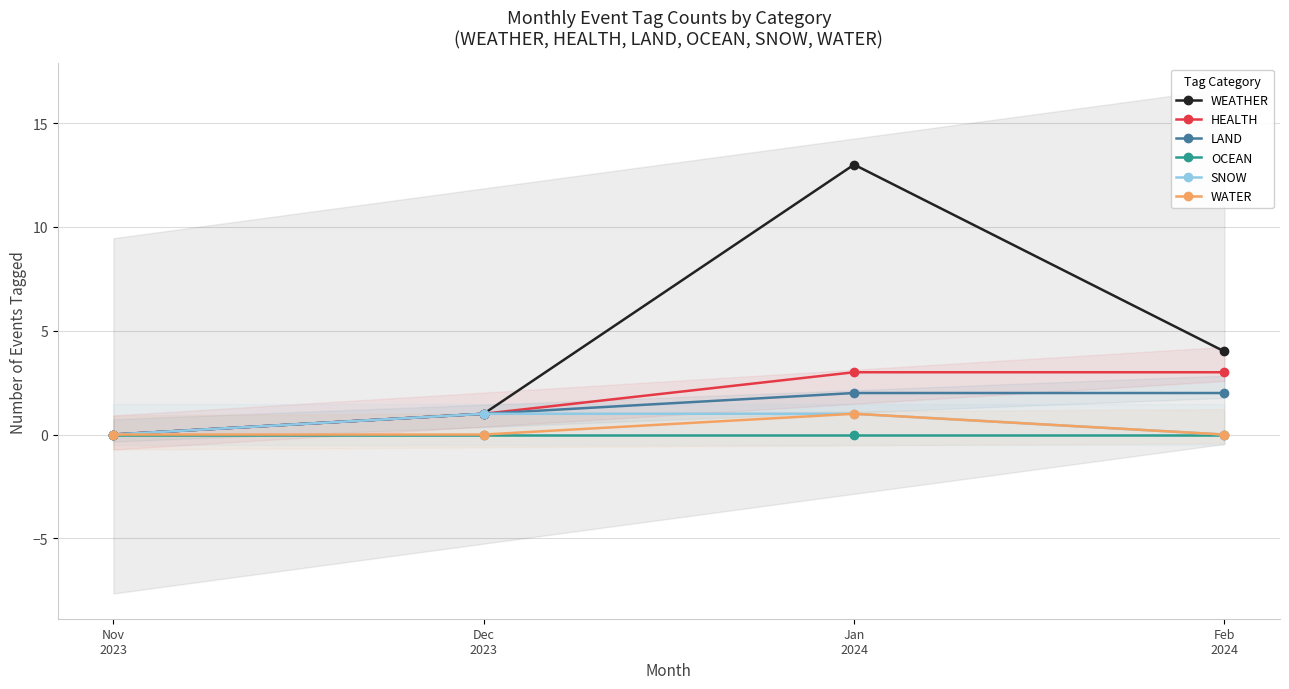

The value of WEATHER at Nov
2023 is 9. True or false?

False